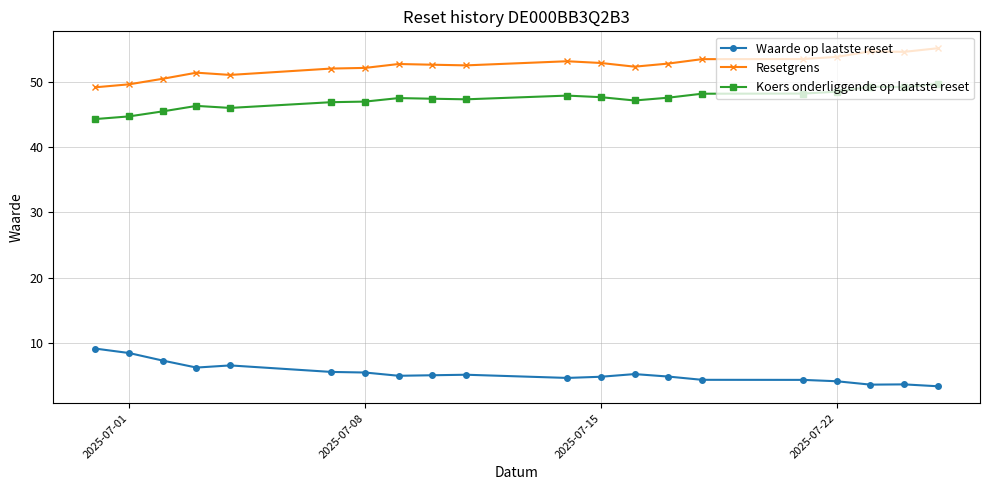

Rank the series by their maximum value, from lowest to highest.

Waarde op laatste reset, Koers onderliggende op laatste reset, Resetgrens